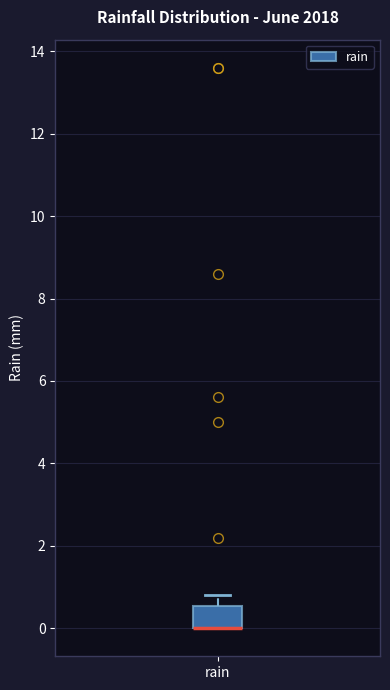

Read this box plot against the y-axis: the position of the median line, the range covered by the box, and the ends of both whiskers. The values are not printed on the chart, so give them approximately, as read against the axis.

median 0.0 (drawn on the box's lower edge), box 0.0 to 0.6, whiskers 0.0 to 0.8